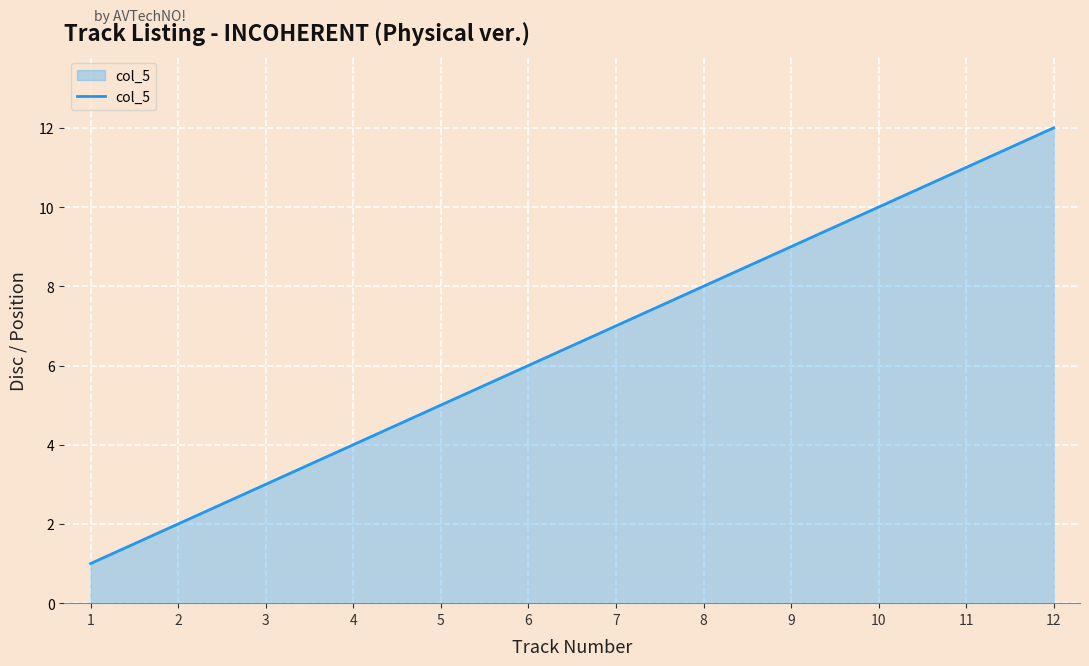

How many series are shown in this chart?

1